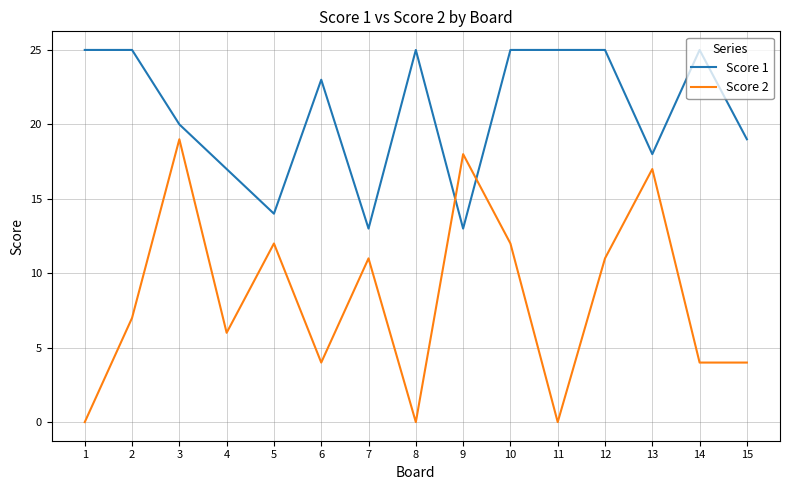

Which category has the highest value in the Score 2 series?

3